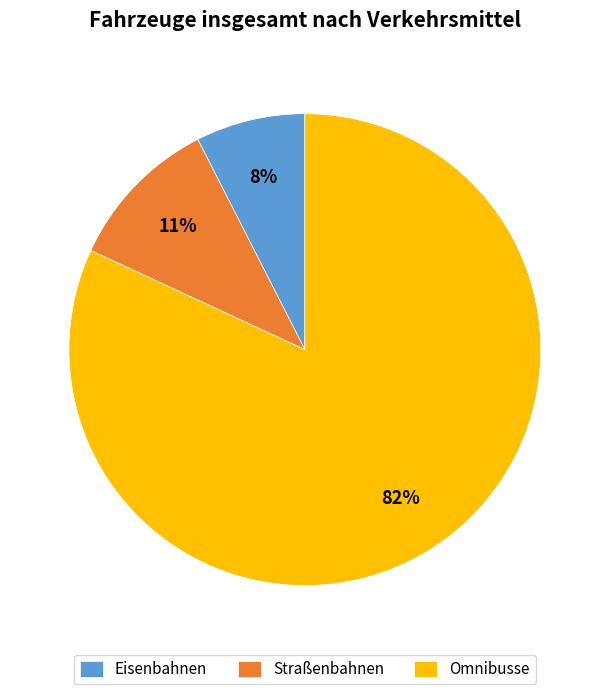

Count the number of slices in the pie.

3